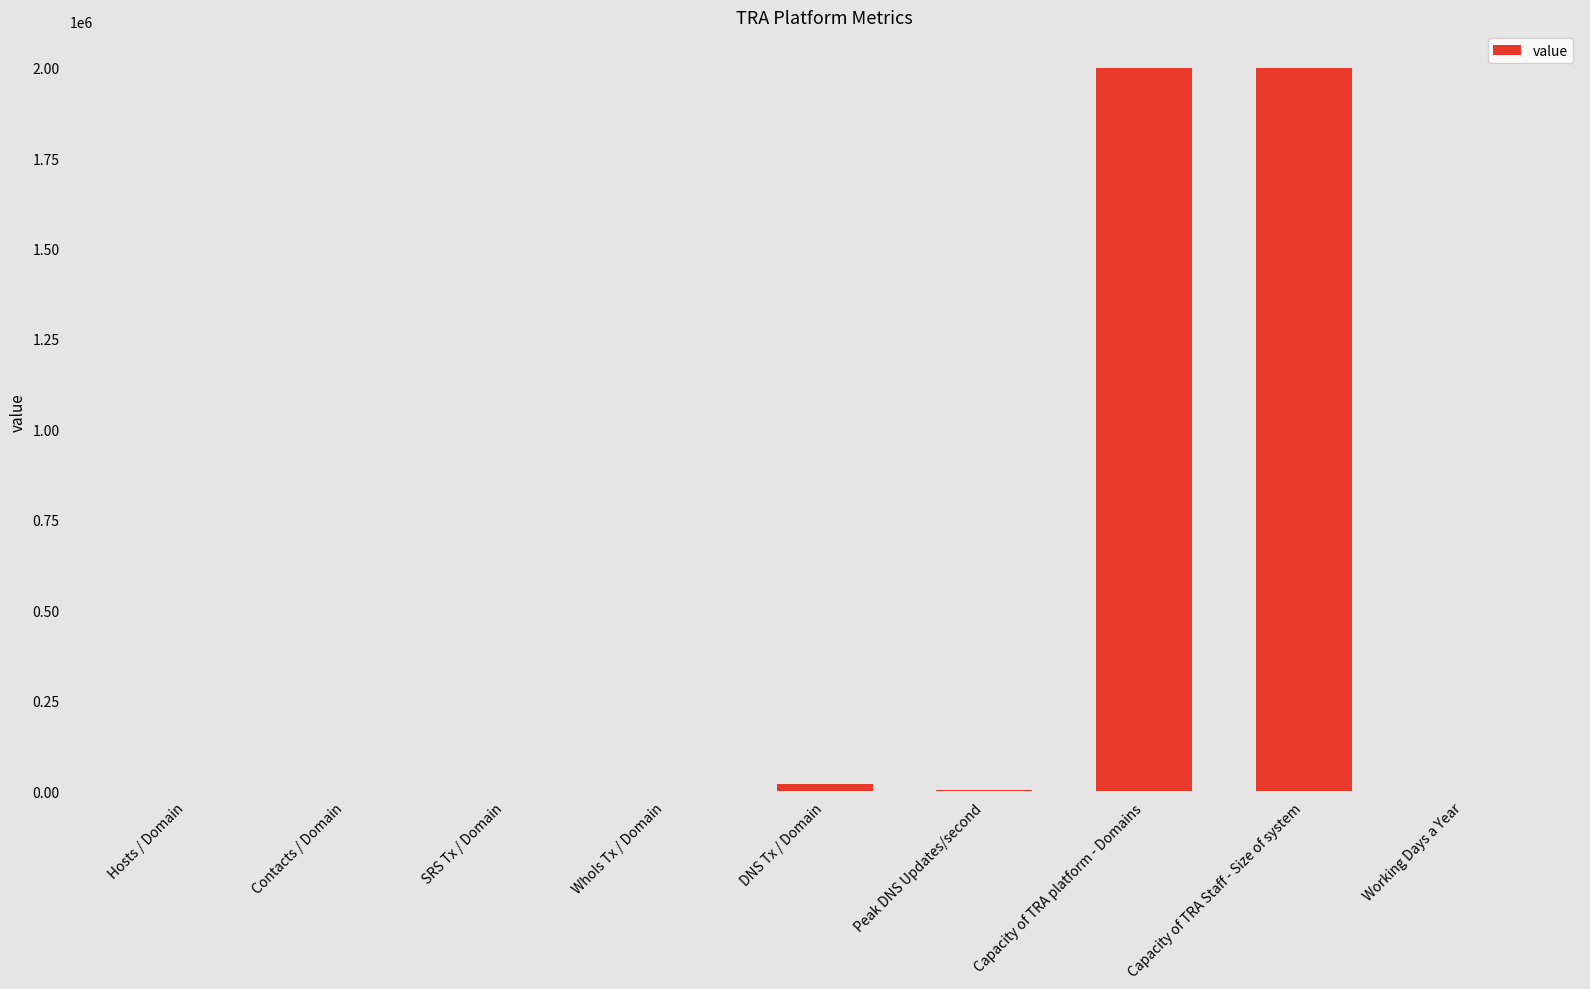

What is the average value?

447275.0